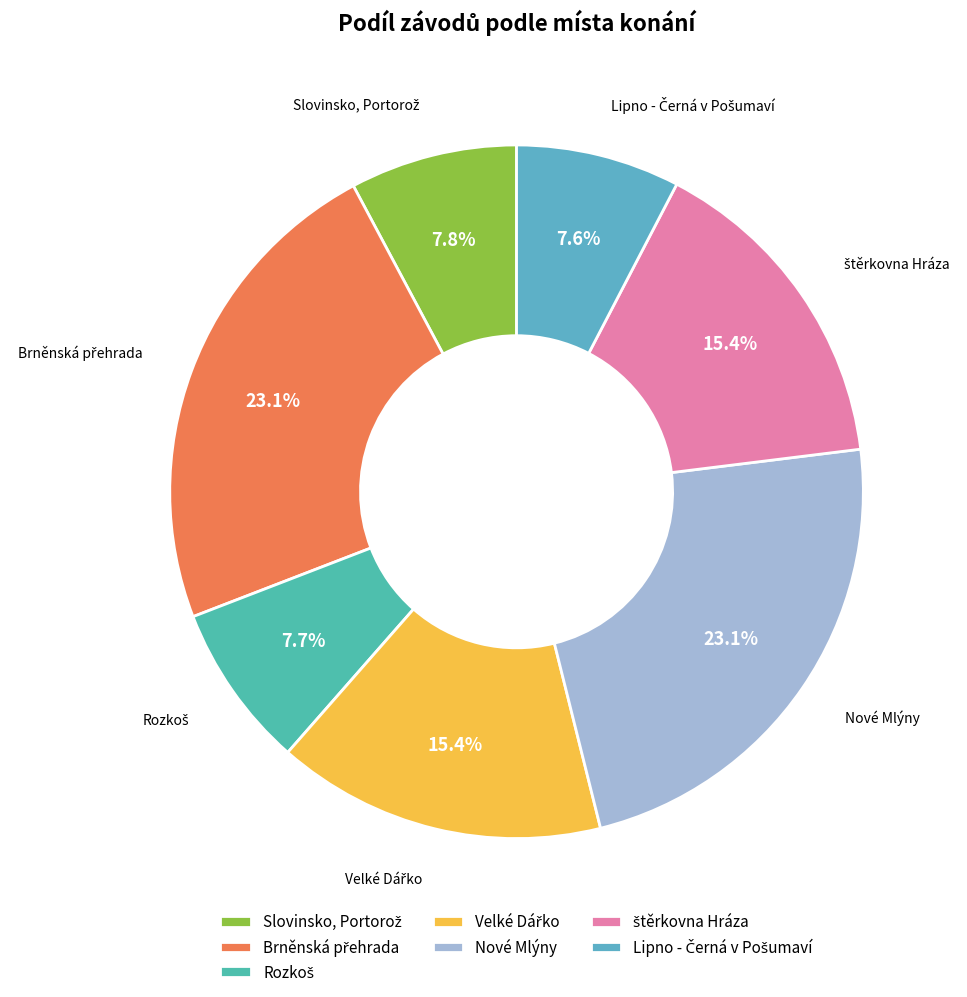

Is there a majority slice in this chart?

No